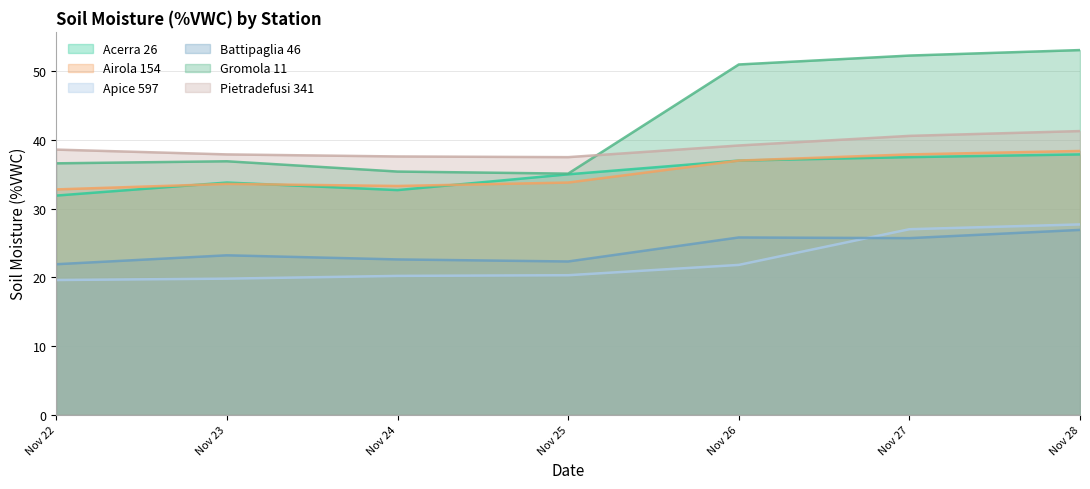

Rank the series by their maximum value, from lowest to highest.

Battipaglia 46, Apice 597, Acerra 26, Airola 154, Pietradefusi 341, Gromola 11